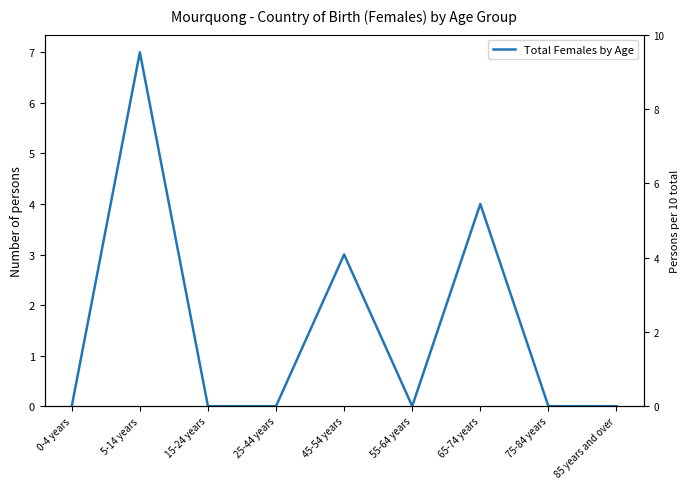

What is the greatest value displayed?

7